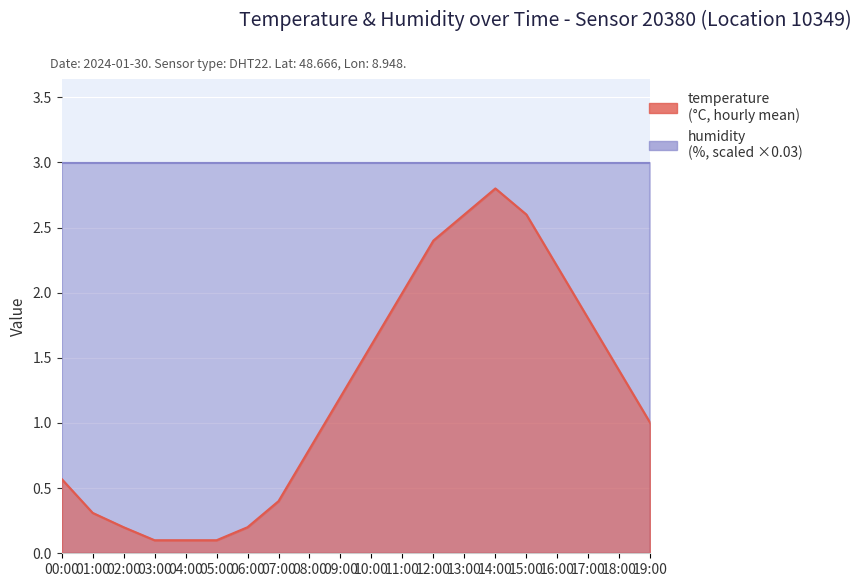

Which has a higher value, 15:00 or 12:00?

15:00